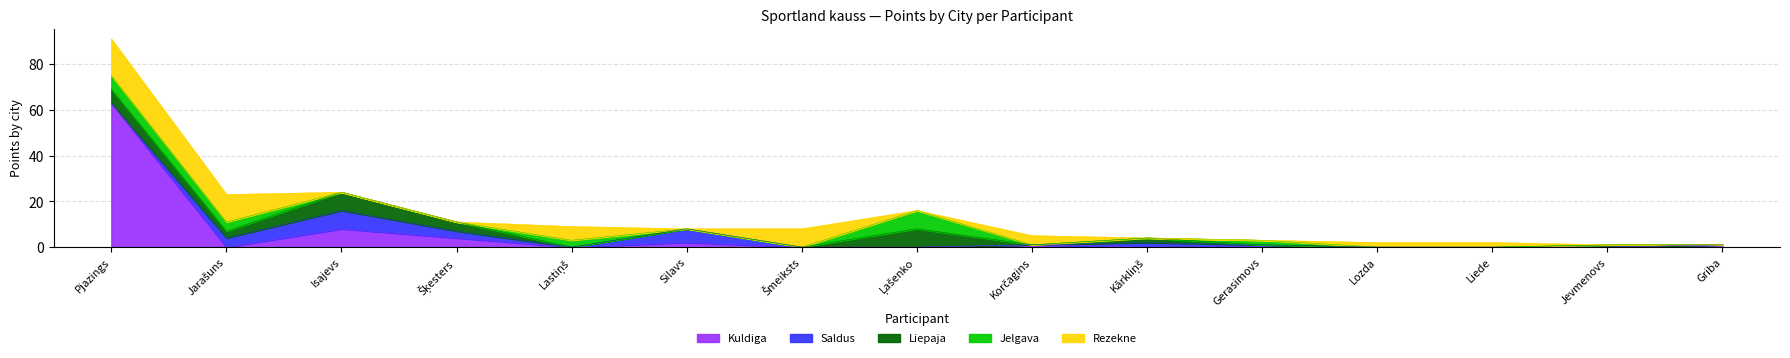

What is the difference between the Saldus values at Jevmenovs and Isajevs?

8